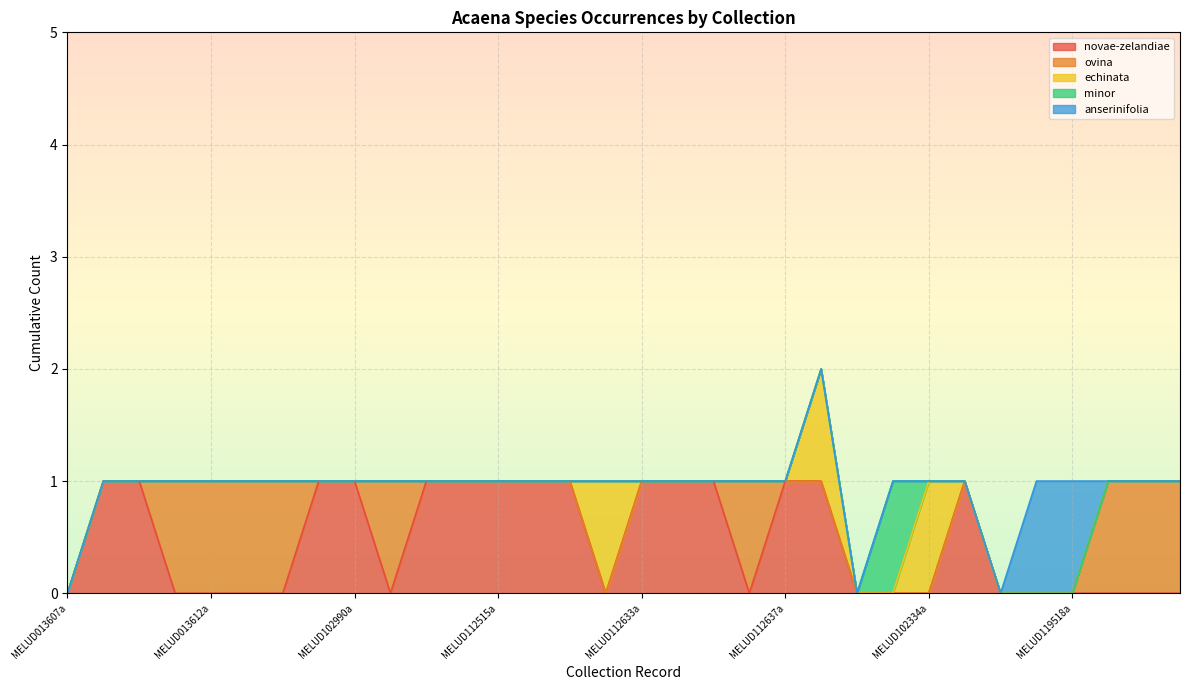

Which series has the largest range (max minus min)?

novae-zelandiae